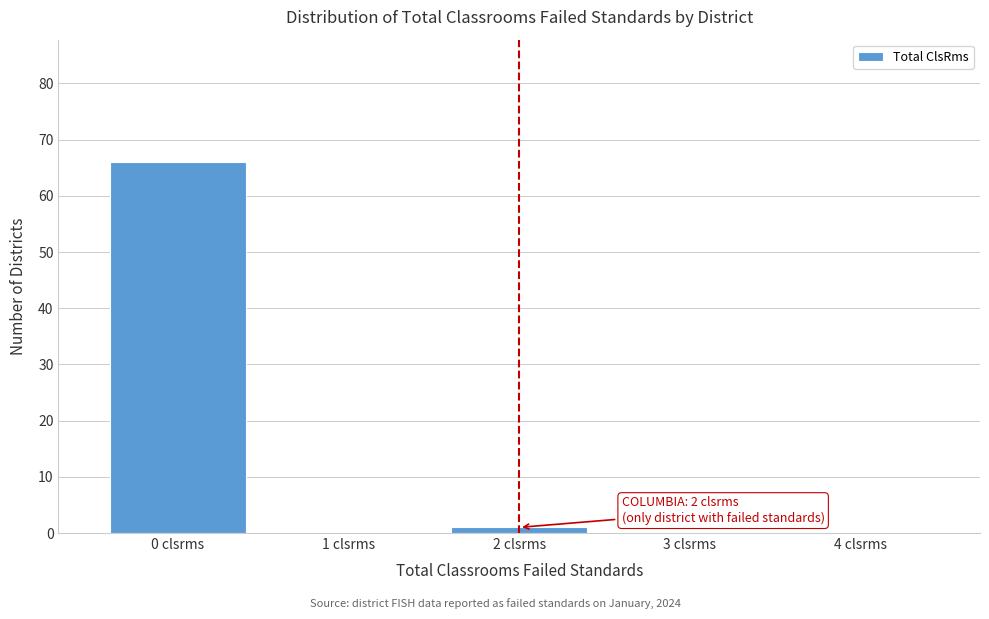

Reading right to left, list all the values displayed in this chart.

4 clsrms=0	3 clsrms=0	2 clsrms=1	1 clsrms=0	0 clsrms=66